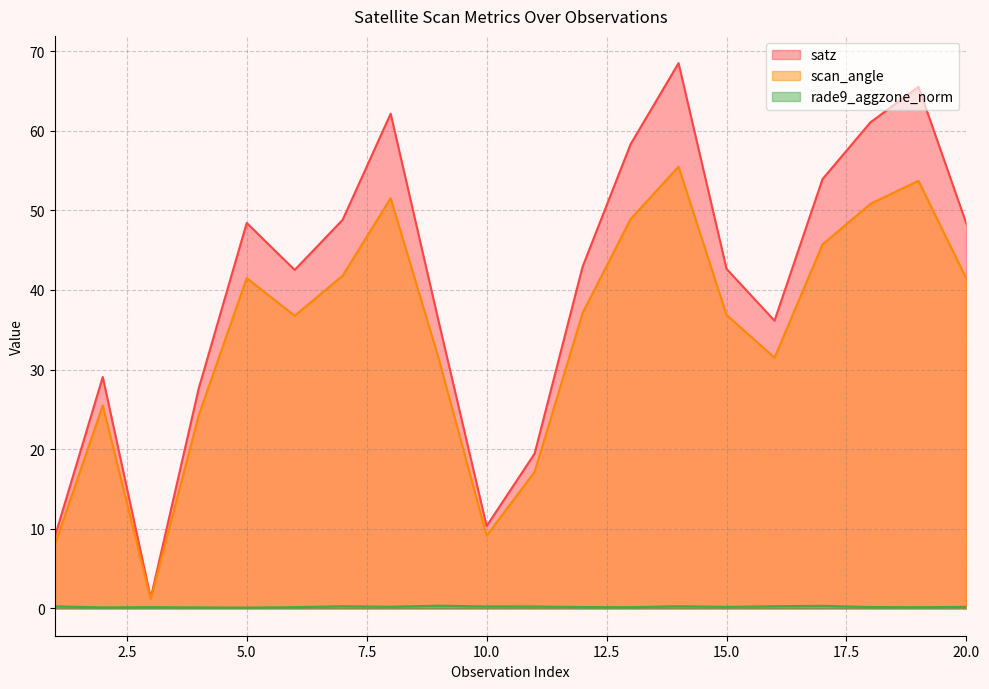

True or false: scan_angle has more than 0 interior local peaks.

True